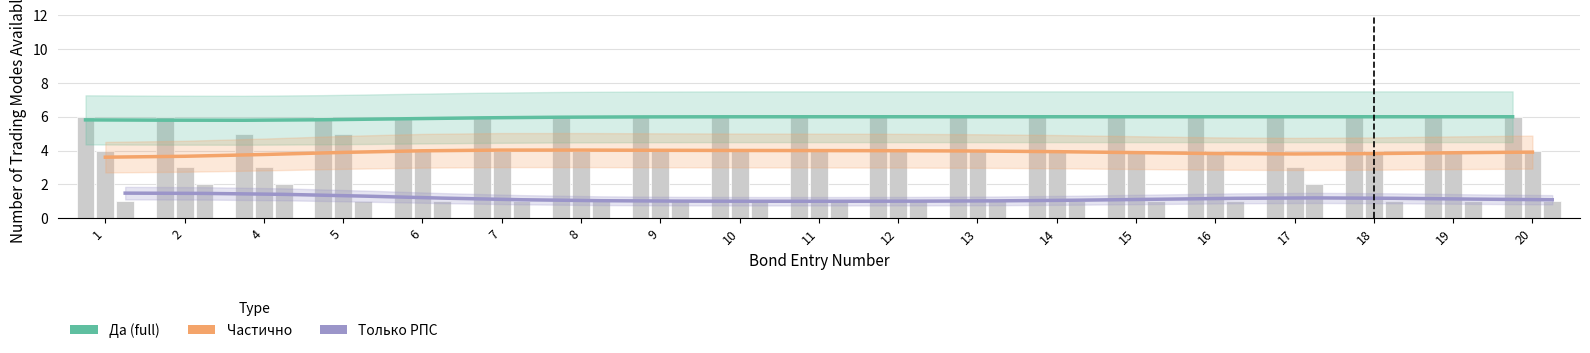

What is the value of the Да (full) (trend) bar at the 14th from the left?

6.0